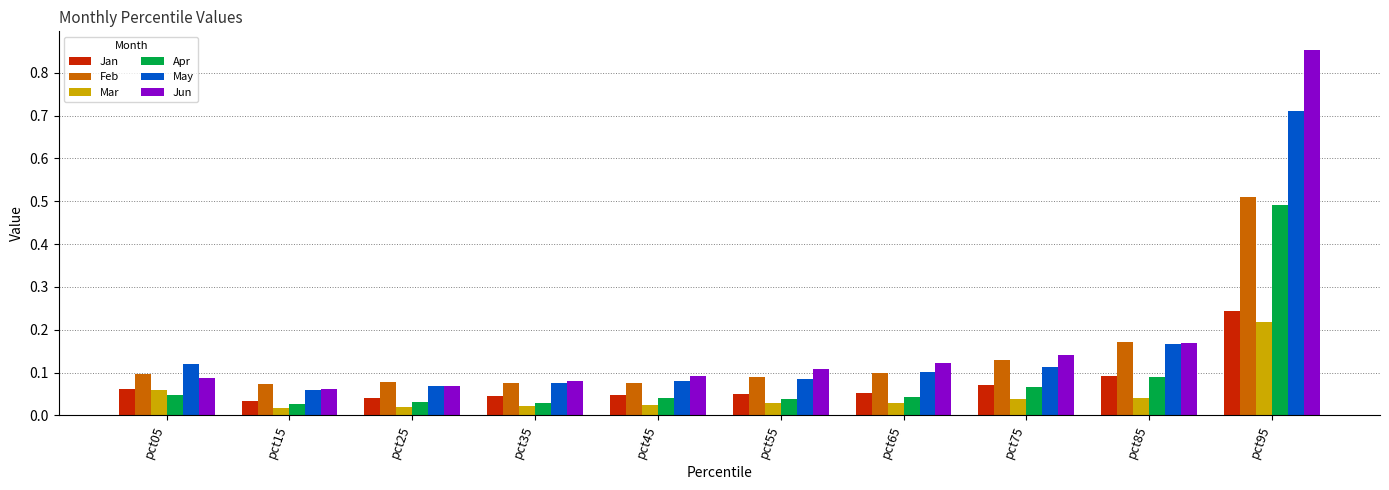

At which category does the chart reach its peak across all series?

pct95